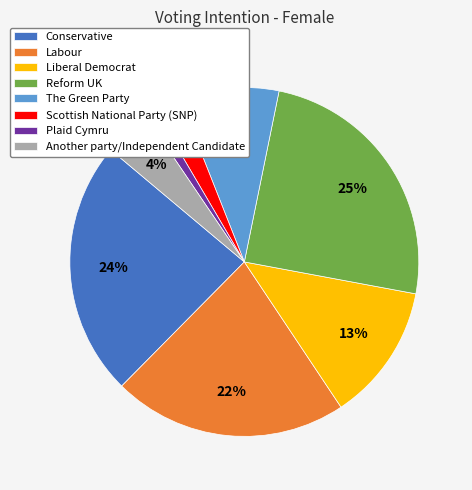

Does any single category account for the majority?

No